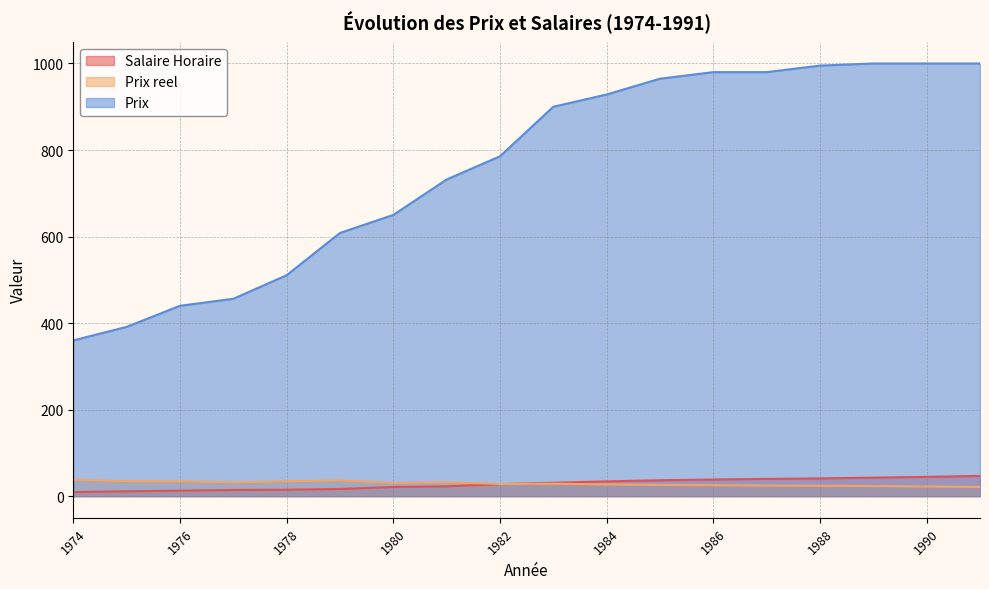

True or false: Prix has more than 2 points higher than both neighbors.

False